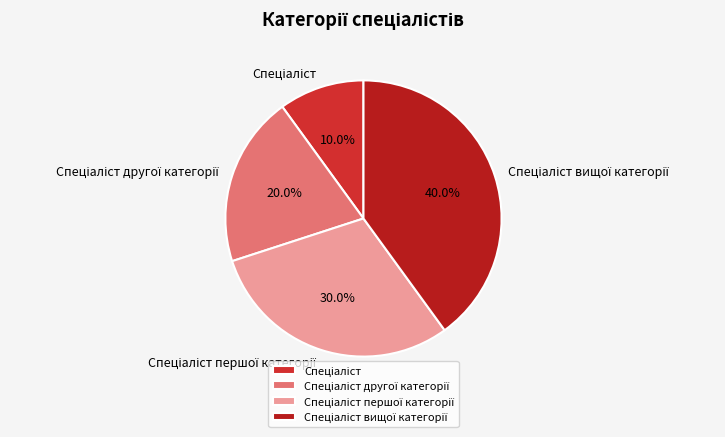

Does any single category account for the majority?

No